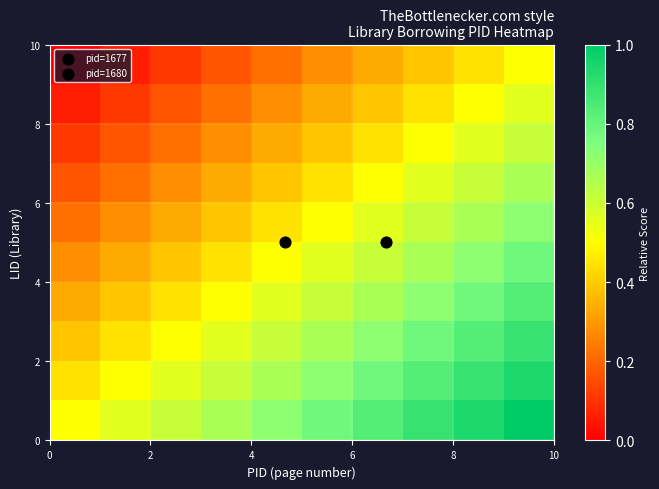

What is the maximum value shown in the chart?

1.0